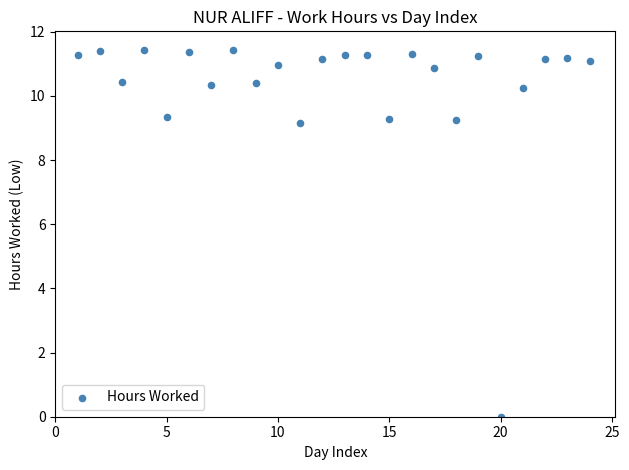

What is the range of Y values (max minus min)?

11.4